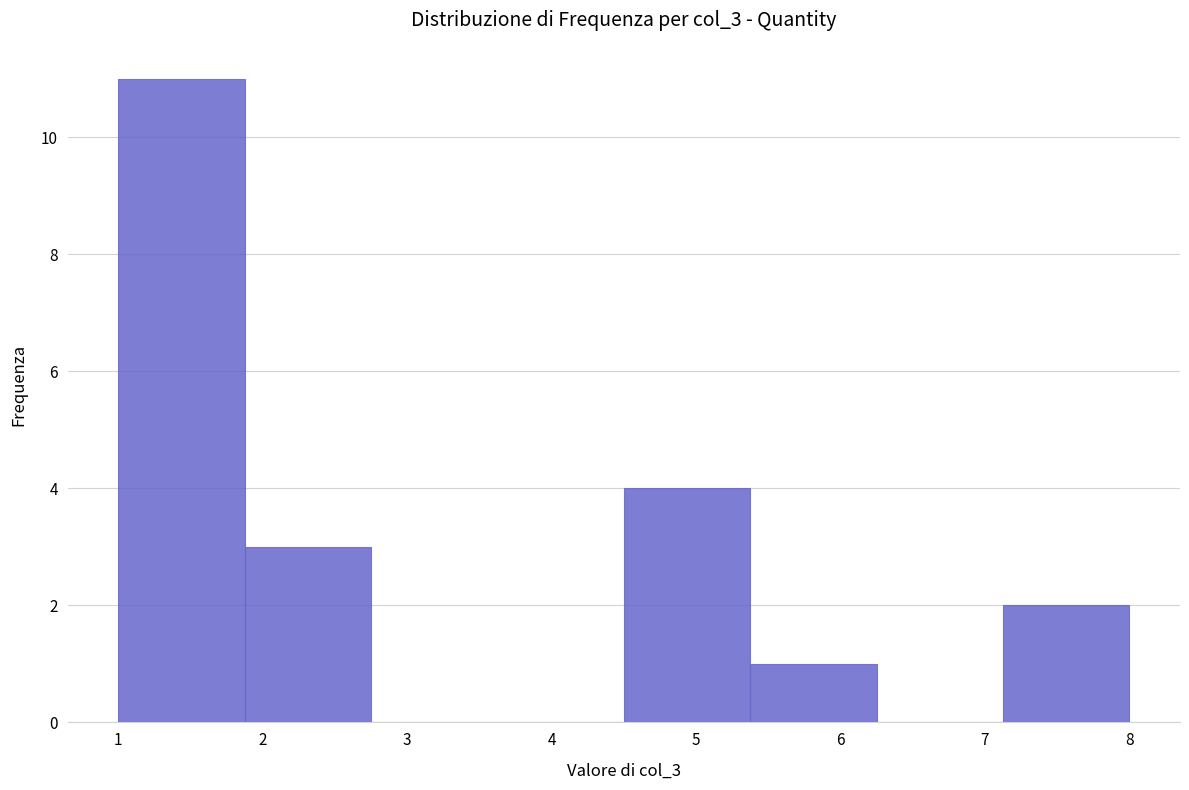

Reading left to right, transcribe this chart: for each bar, give the range it covers on the x-axis and its height. Neither the bar edges nor the heights are printed on the chart, so give them approximately, as read against the axes.

1.0 to 1.9: 11
1.9 to 2.8: 3
2.8 to 3.6: 0
3.6 to 4.5: 0
4.5 to 5.4: 4
5.4 to 6.3: 1
6.3 to 7.1: 0
7.1 to 8.0: 2